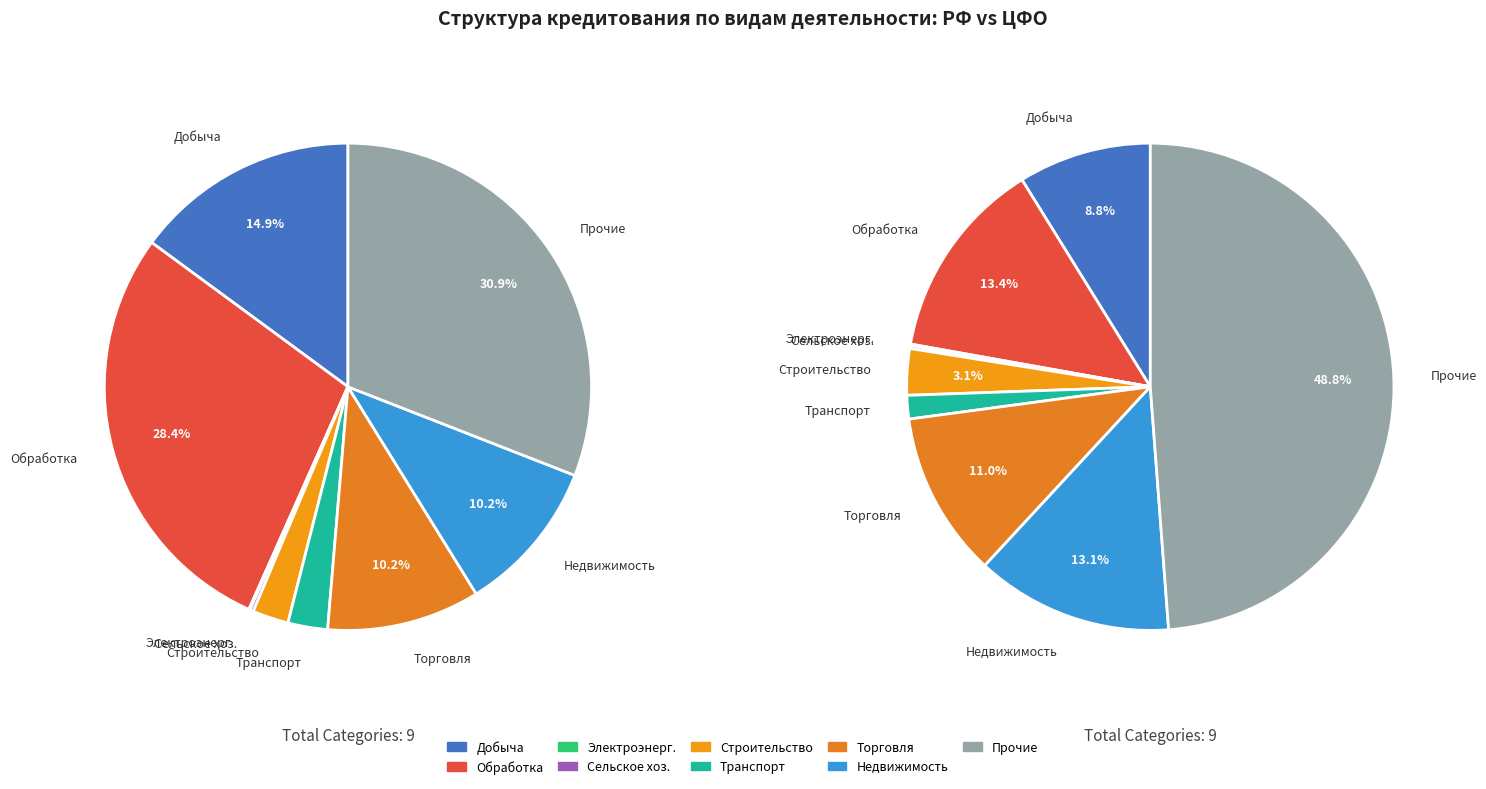

To the nearest percent, what is the average slice percentage?

11%